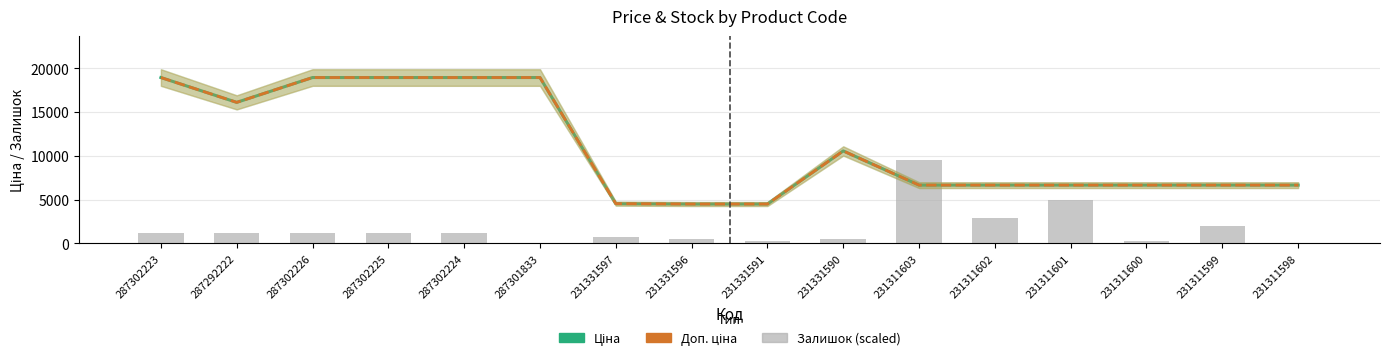

List the labels in order of Ціна value, smallest first.

231331596, 231331591, 231331597, 231311603, 231311602, 231311601, 231311600, 231311599, 231311598, 231331590, 287292222, 287302223, 287302226, 287302225, 287302224, 287301833